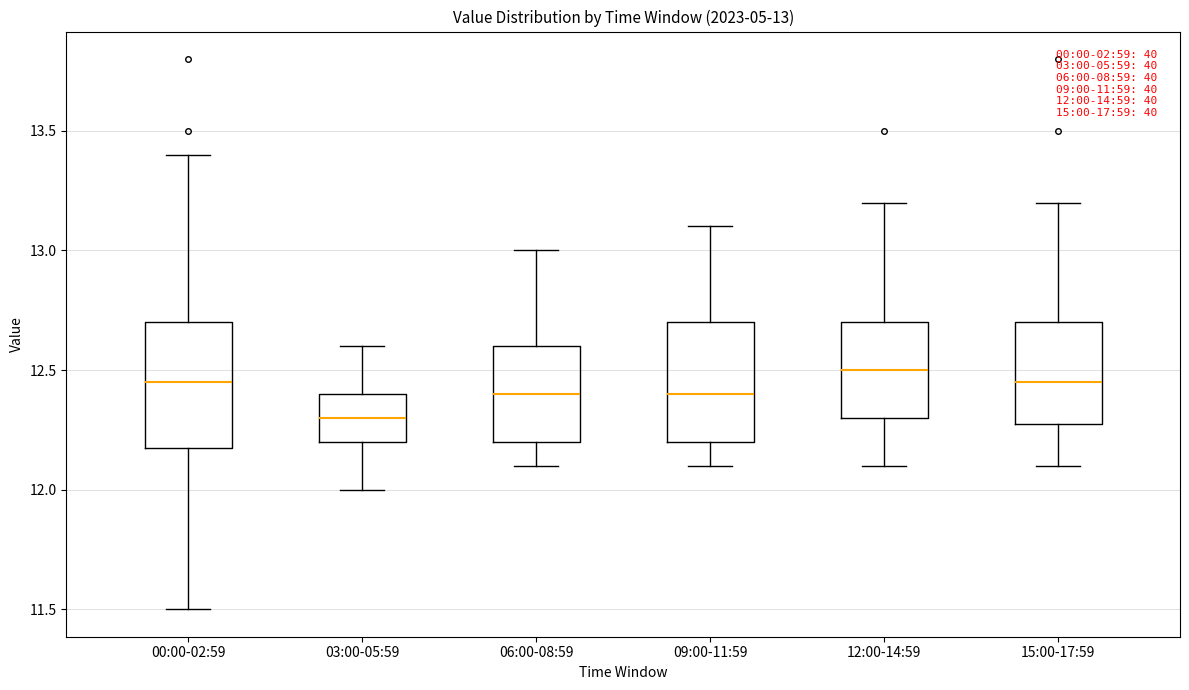

Which box has the highest median line?

12:00-14:59